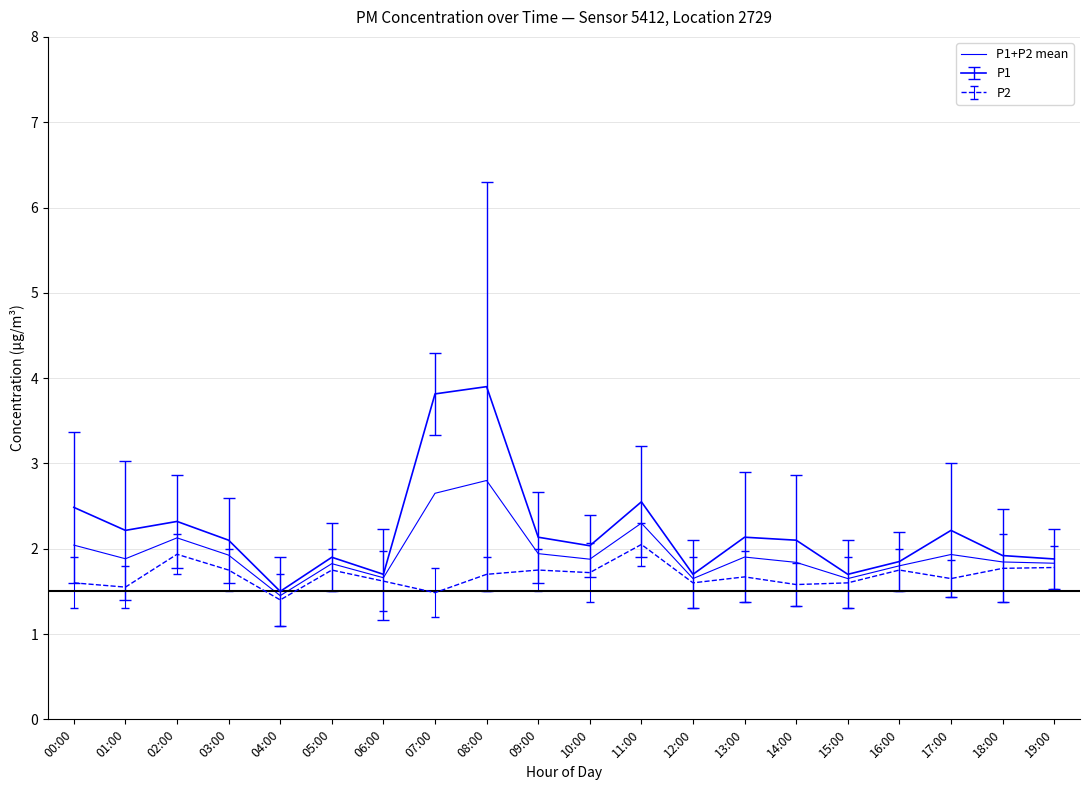

What is the label of the 4th point from the right?

16:00